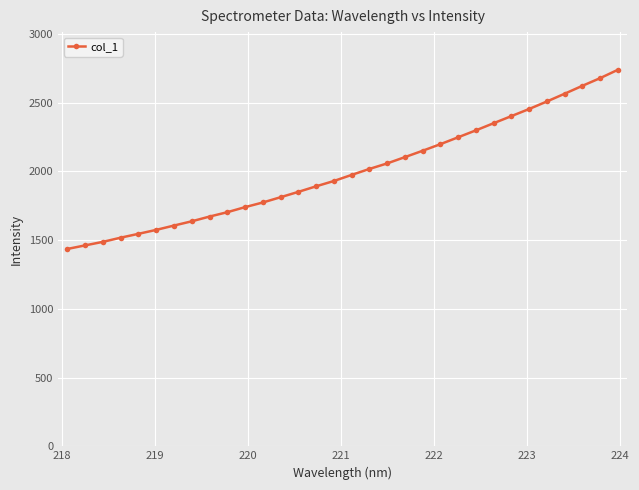

True or false: there are more than 1 points higher than both neighbors.

False